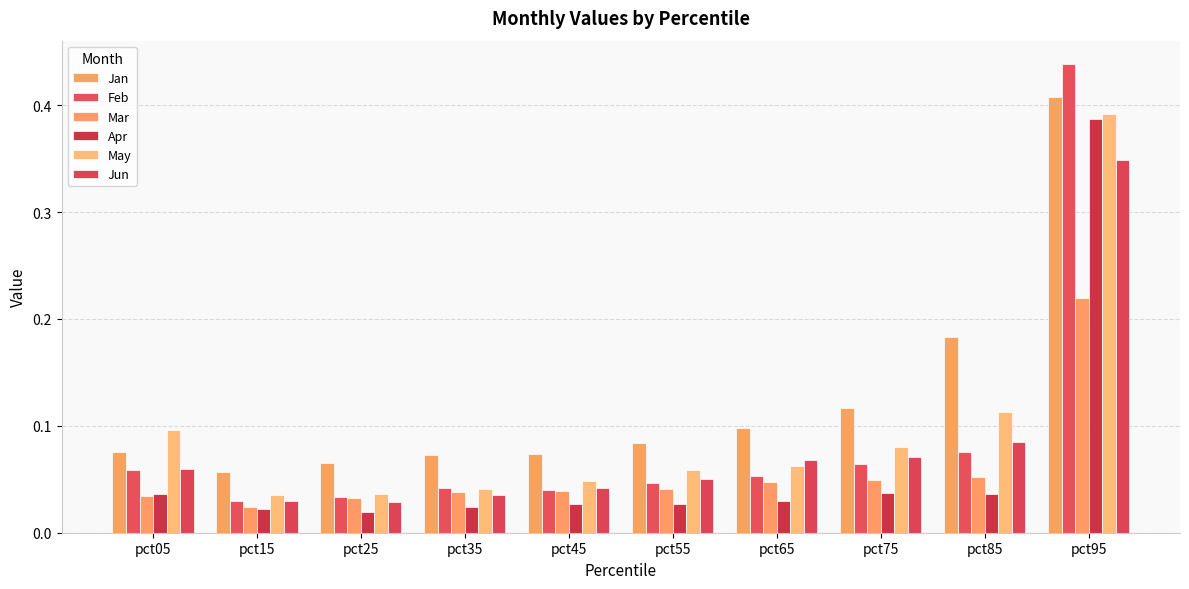

Which series has the largest range (max minus min)?

Feb